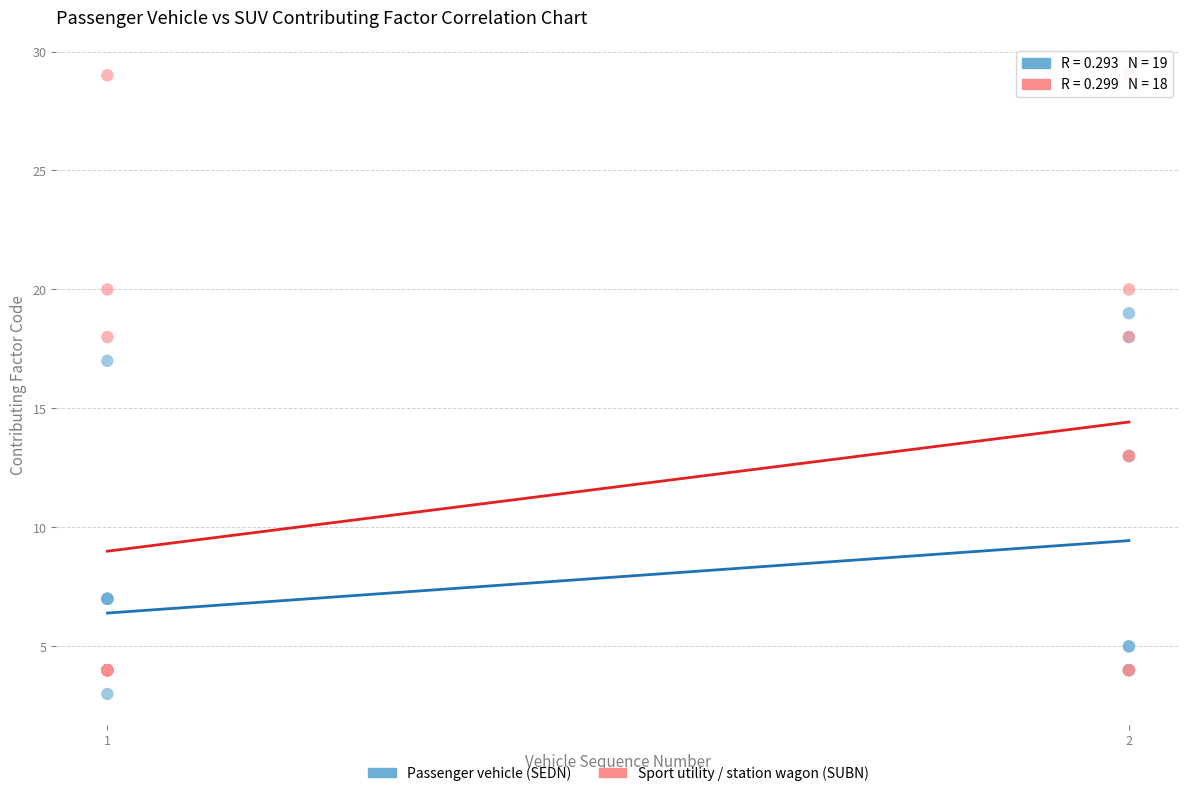

Which series has the largest Y range (max minus min)?

Sport utility / station wagon (SUBN)